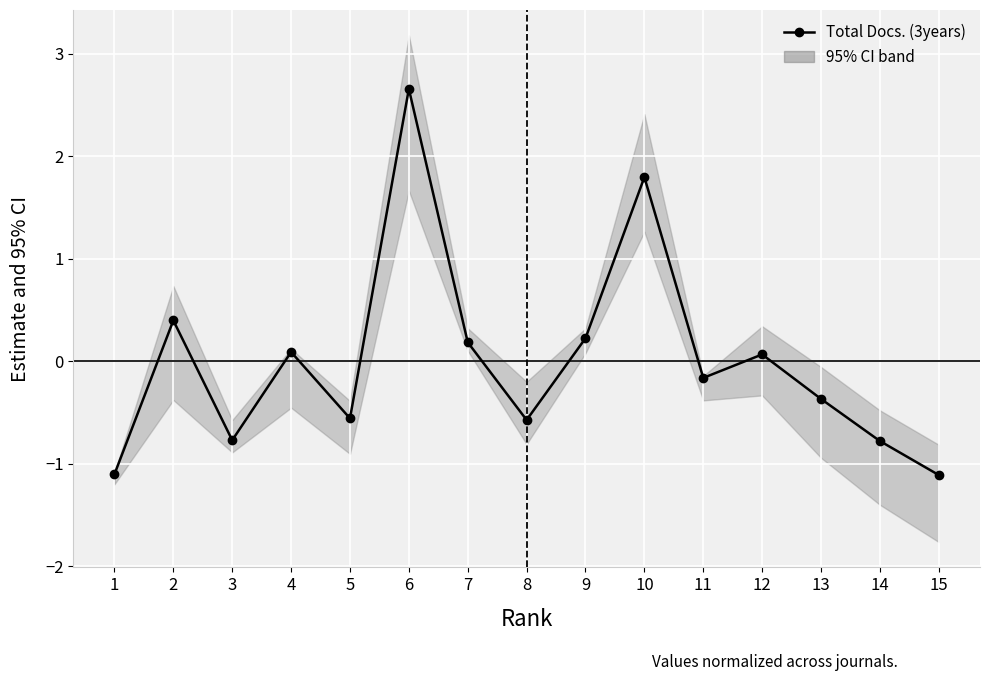

How many points are lower than both their immediate neighbors (excluding endpoints)?

4